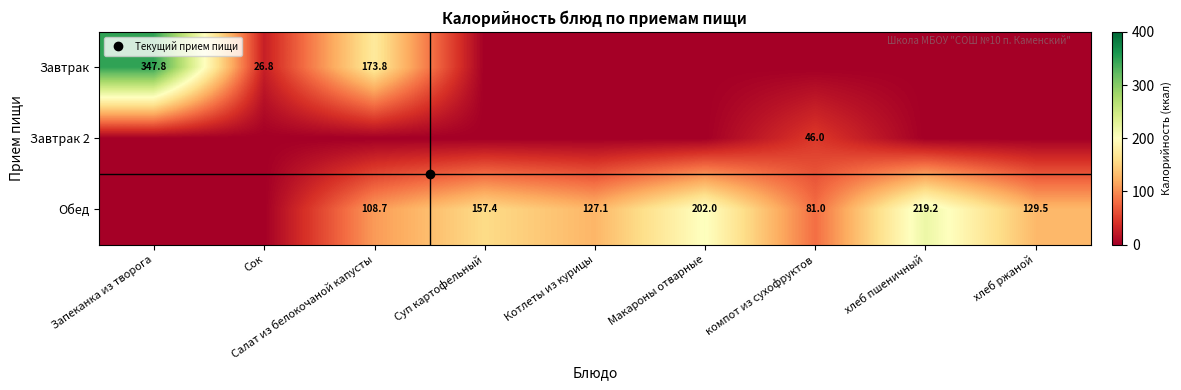

At which label is Завтрак closest to 173?

Салат из белокочаной капусты